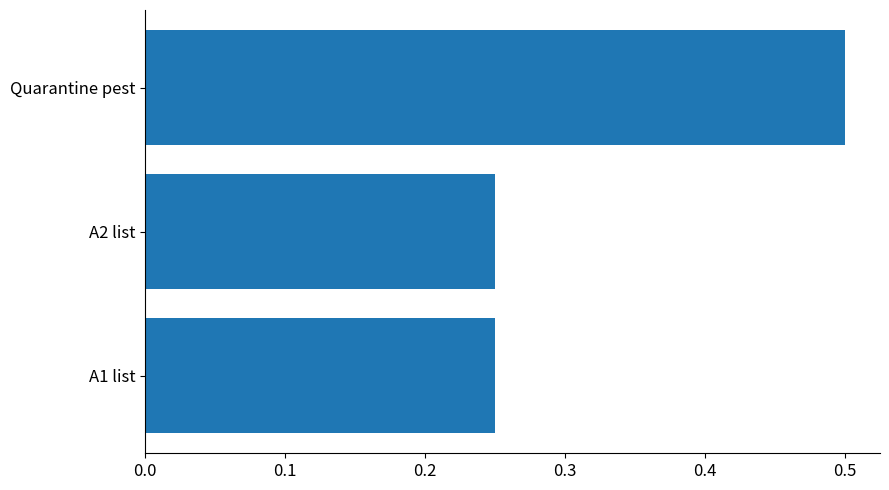

Which has a higher value, A1 list or Quarantine pest?

Quarantine pest